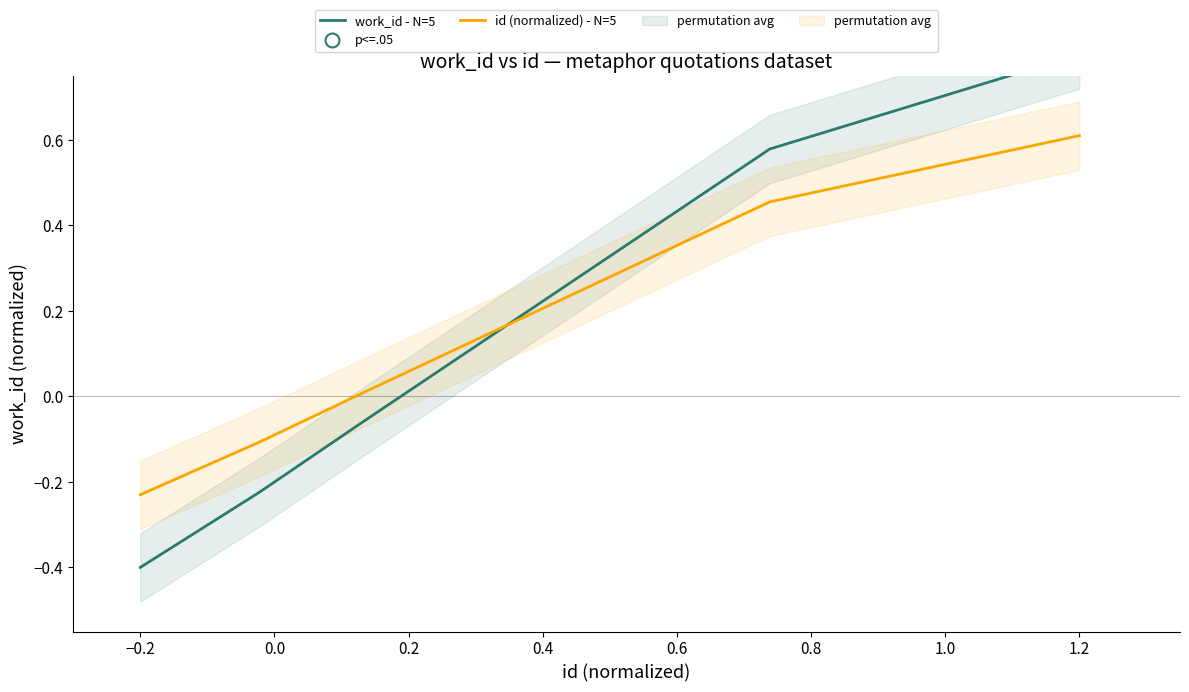

True or false: id (normalized) - N=5 has a value of 0.6 at 1.2.

True